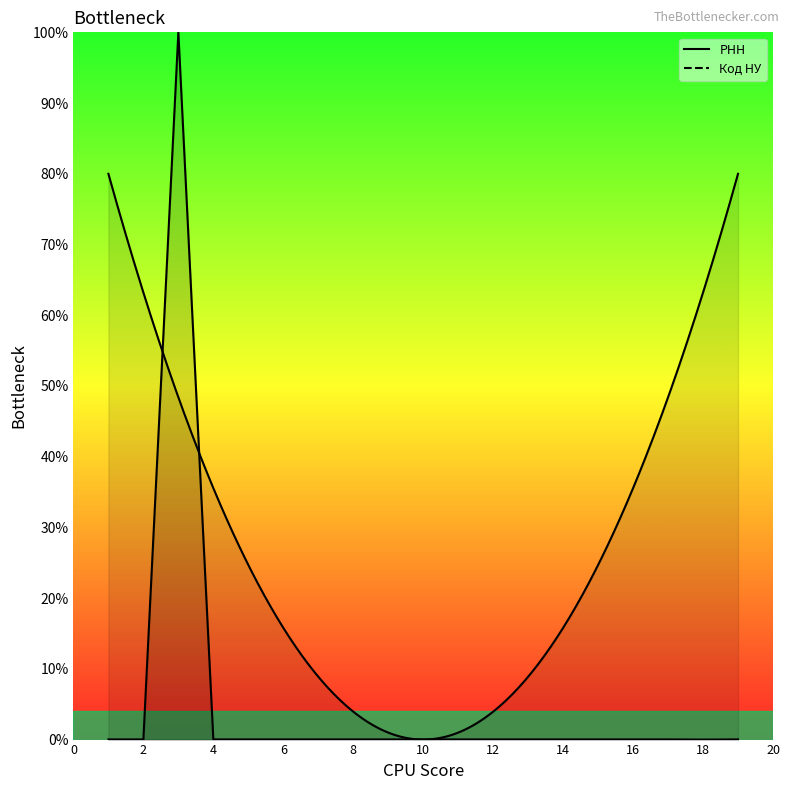

Where is the first local minimum?

2